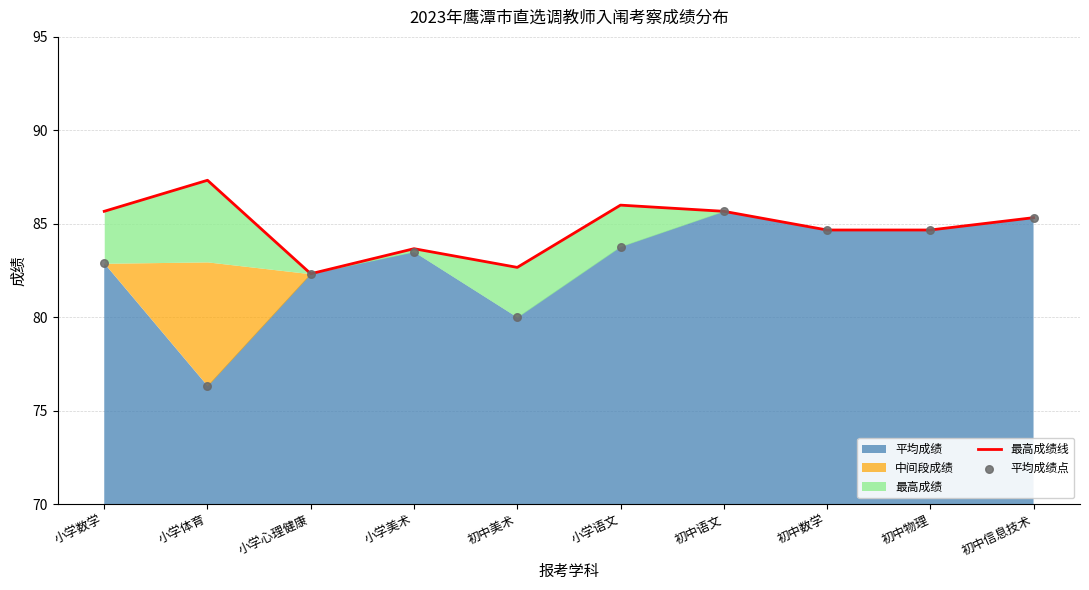

At how many categories does at least one series exceed 83?

8